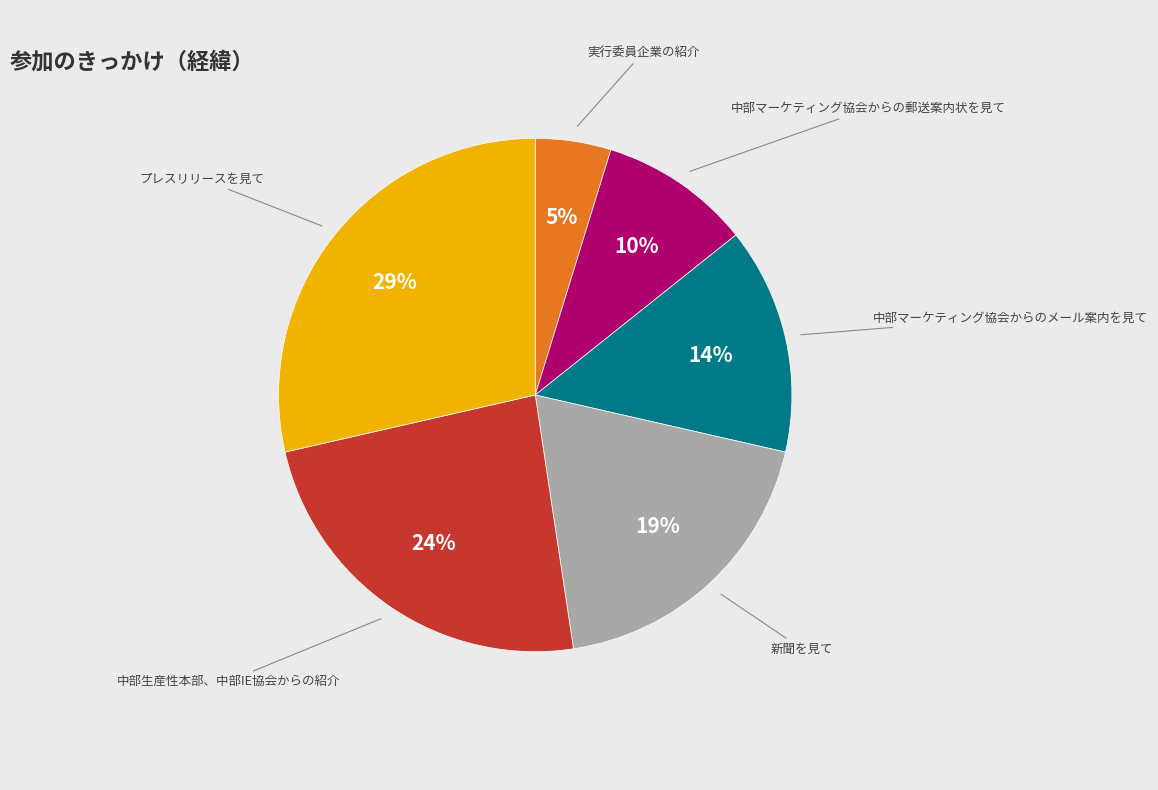

To the nearest percent, what is the difference between the largest and smallest slice percentages?

24%